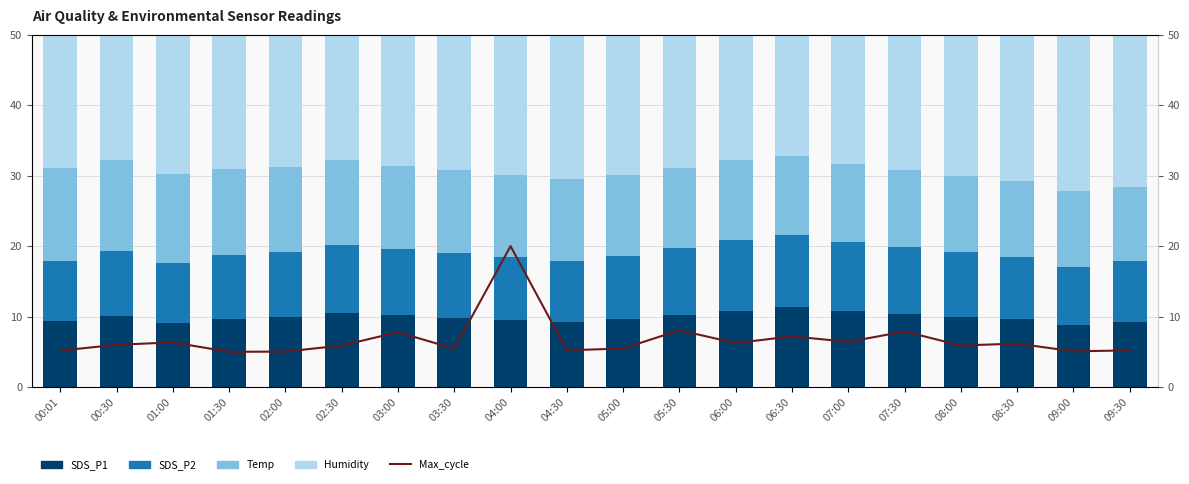

How many values in the SDS_P2 series exceed 9?

11